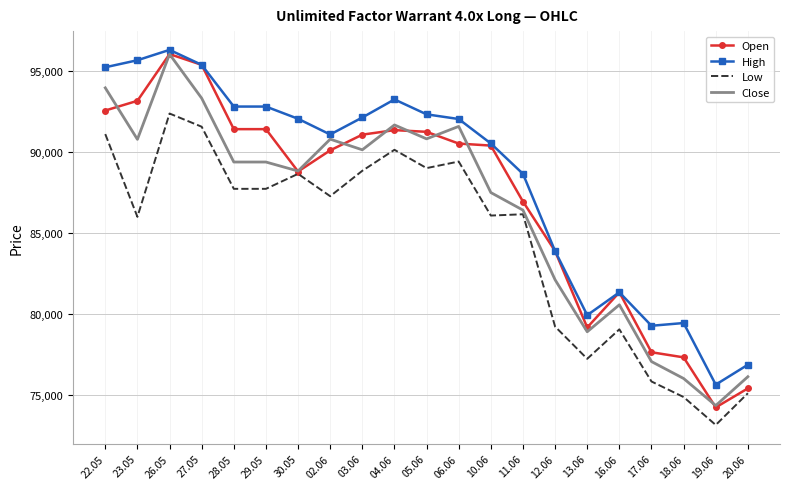

The value of Open at 23.05 is 93135. True or false?

True